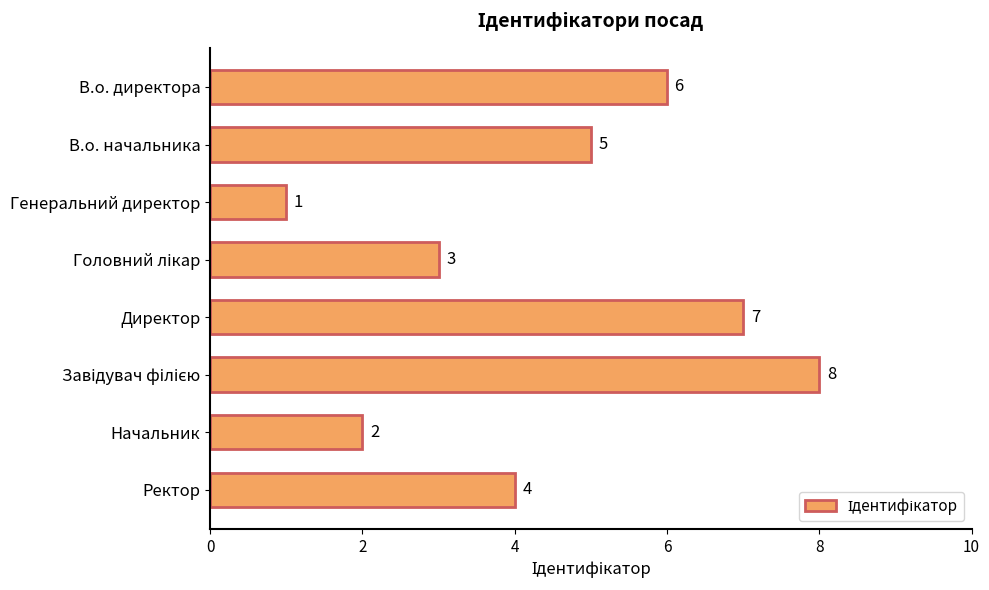

Is it true that the value at Ректор is 2?

False